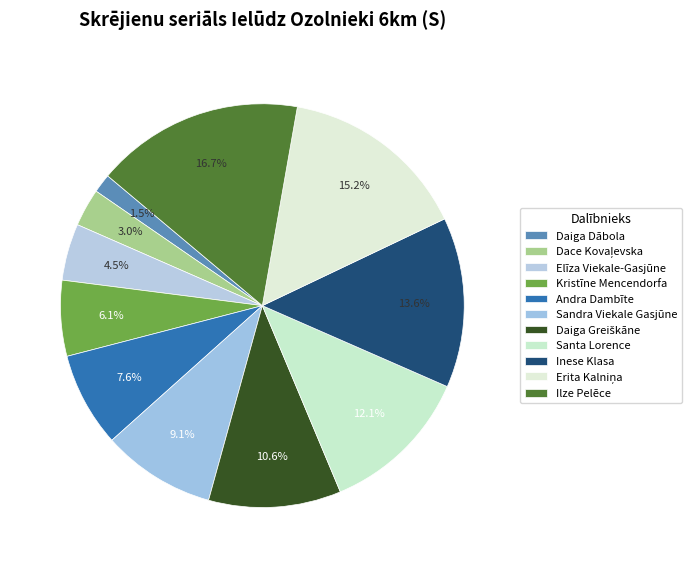

Does Santa Lorence account for over 50% of the chart?

No